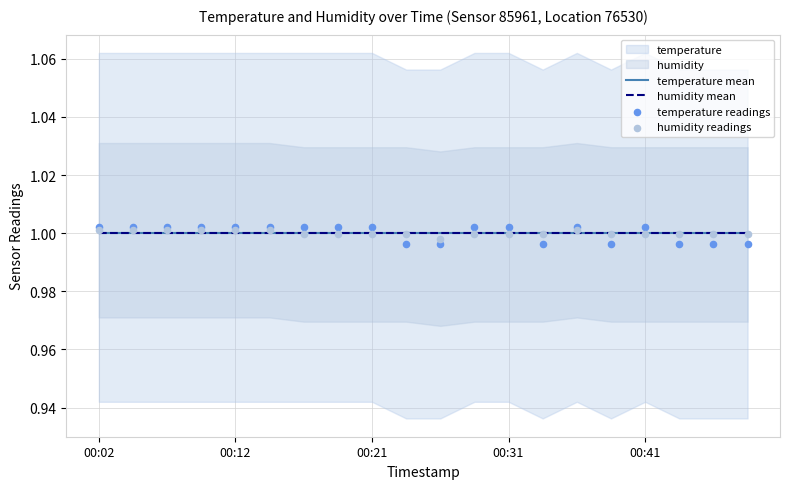

Which series contains the lowest Y value?

temperature readings